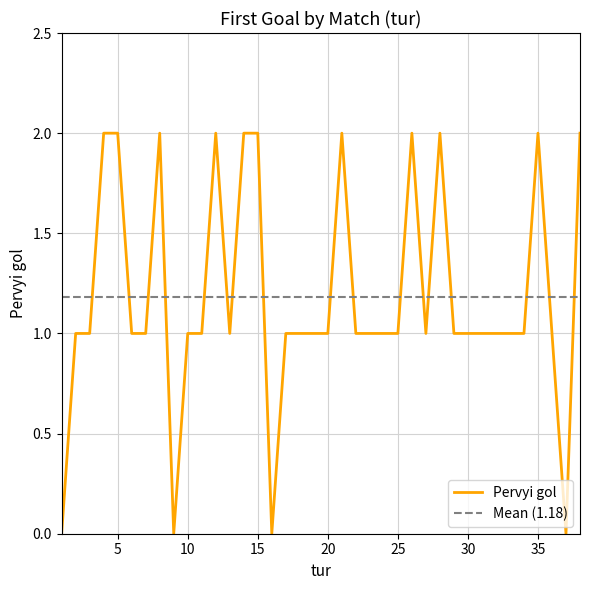

How many data points are above 1?

11